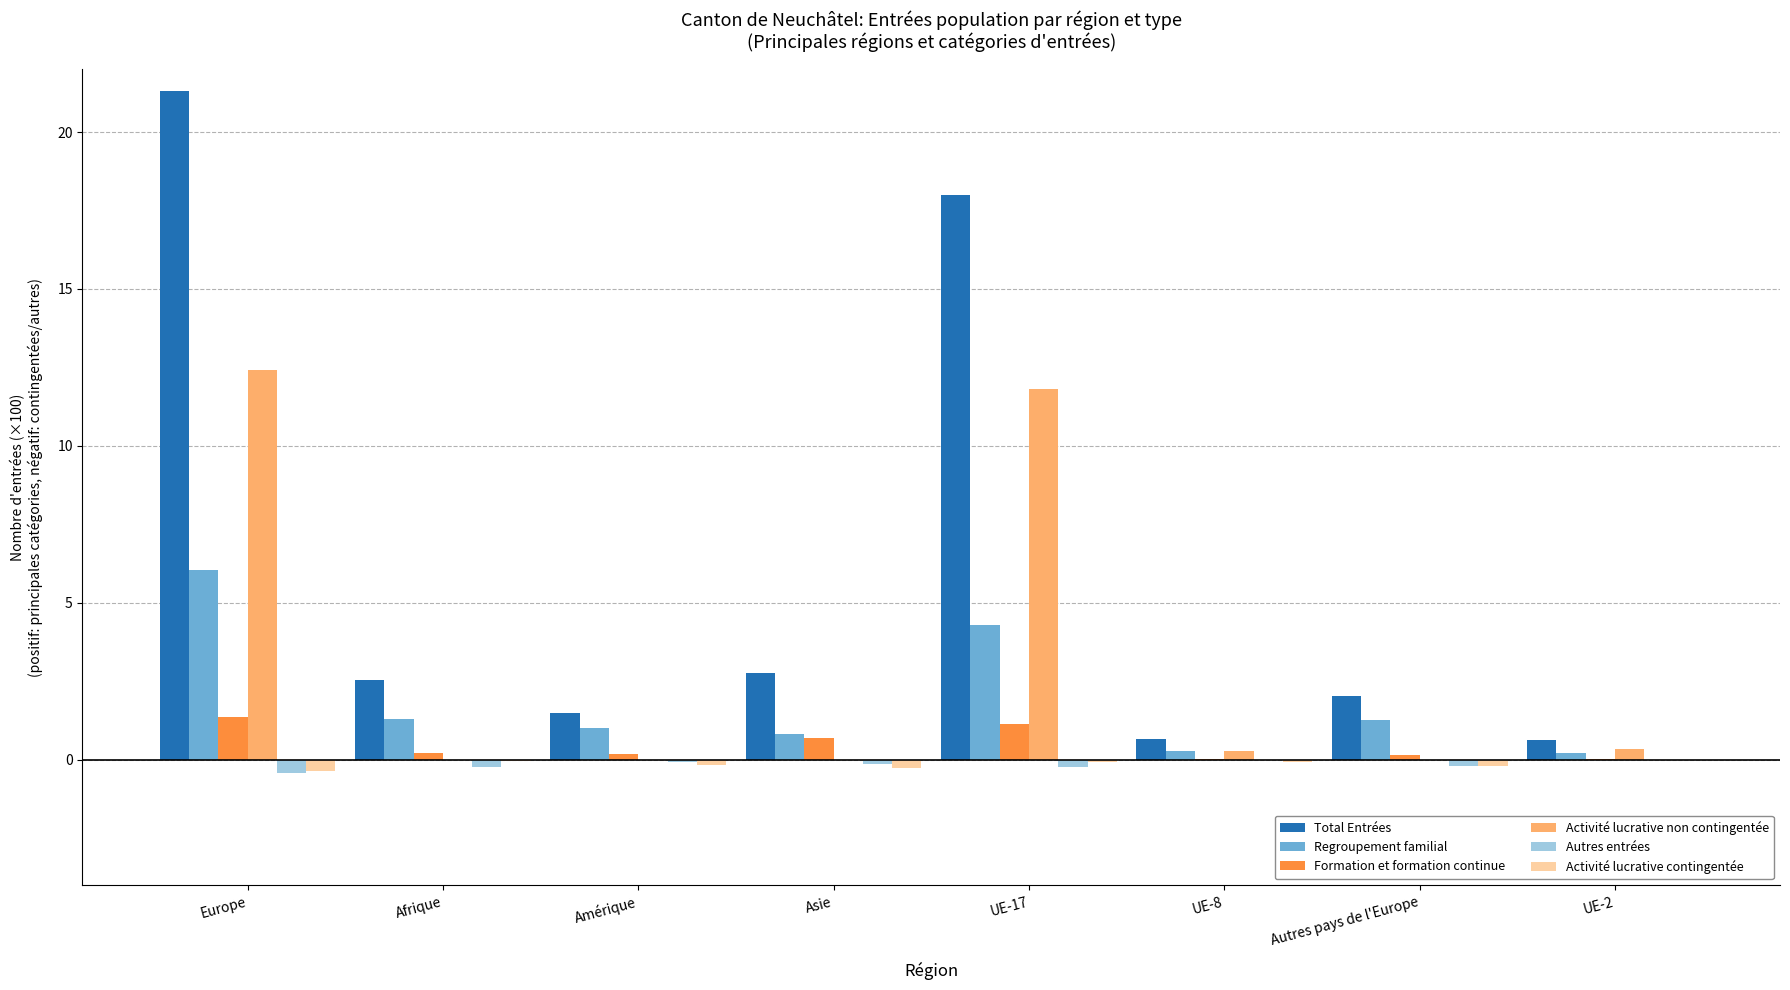

How many data points does each series have?

8